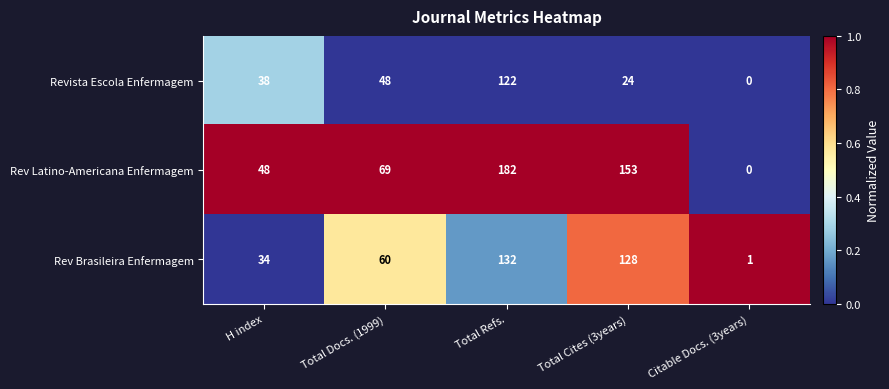

Reading left to right, list all the values displayed in this chart.

Revista Escola Enfermagem: 38	48	122	24	0
Rev Latino-Americana Enfermagem: 48	69	182	153	0
Rev Brasileira Enfermagem: 34	60	132	128	1